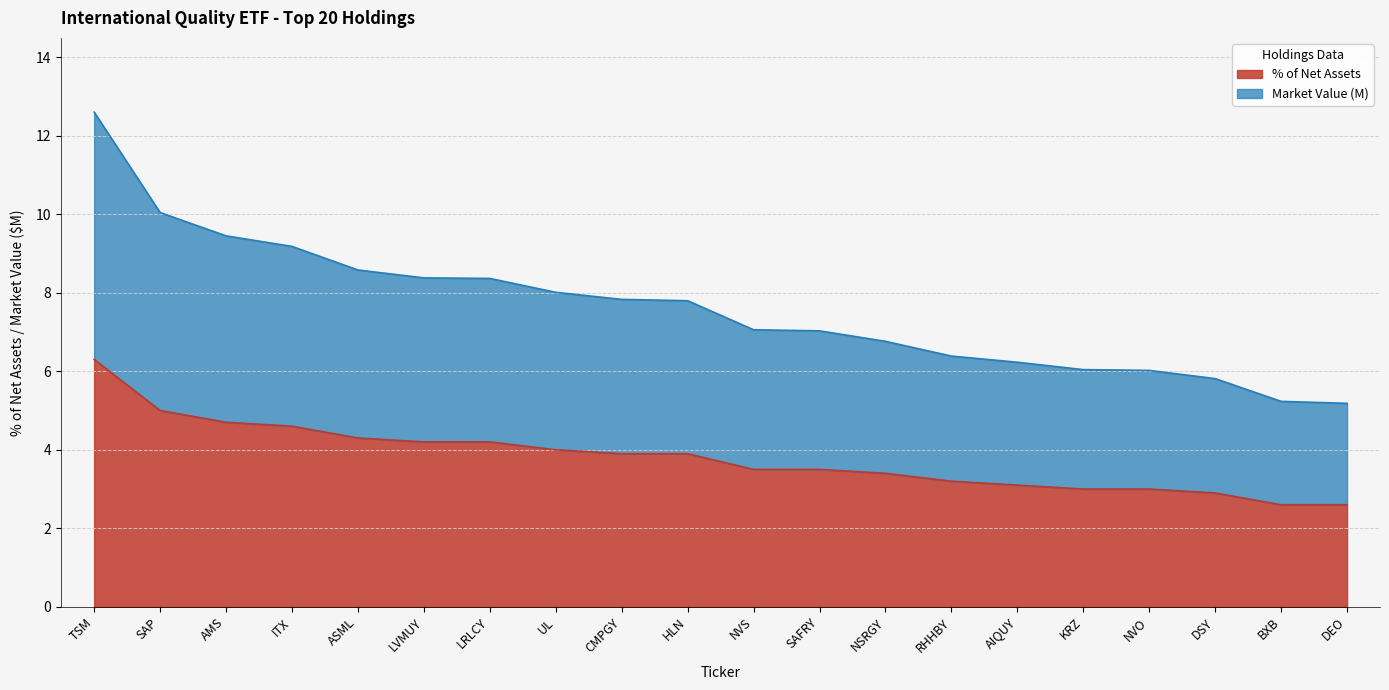

How many distinct data groups are displayed?

2